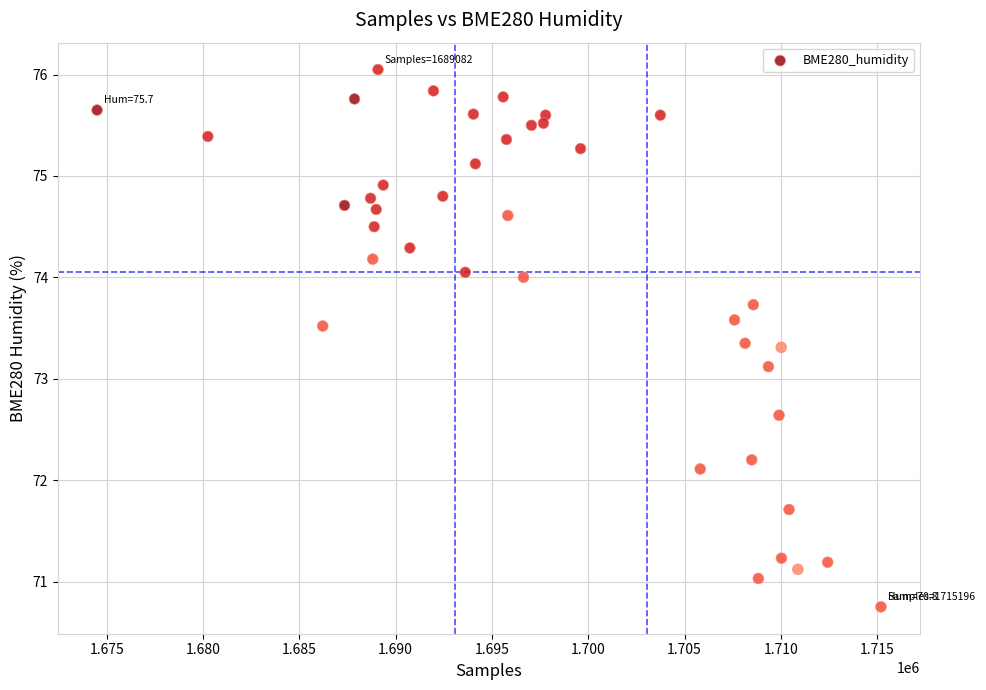

What Y value in the scatter plot is closest to 73?

73.1